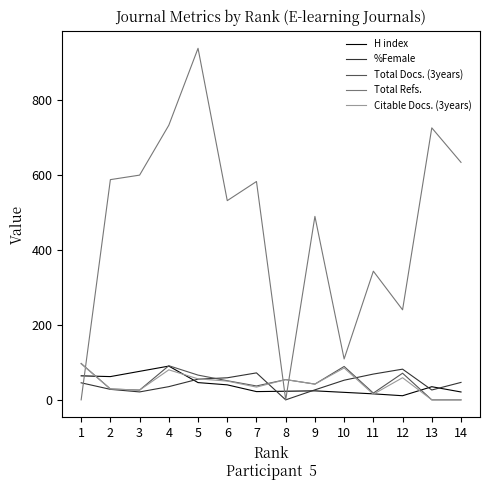

What is the sum of all Total Docs. (3years) values?

671.0